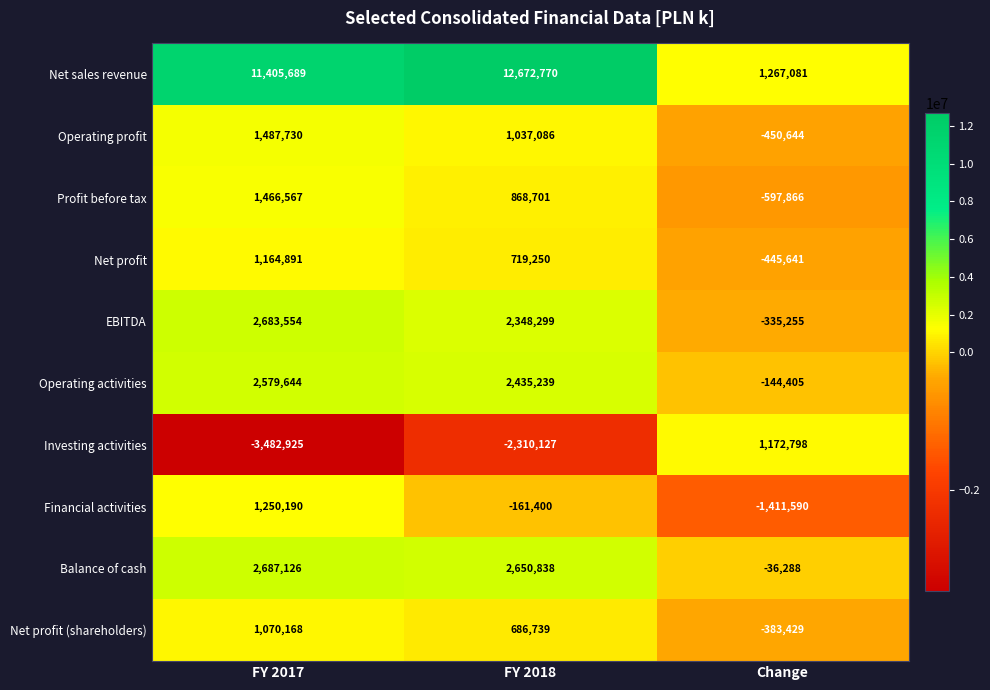

Which series has the largest range (max minus min)?

Net sales revenue